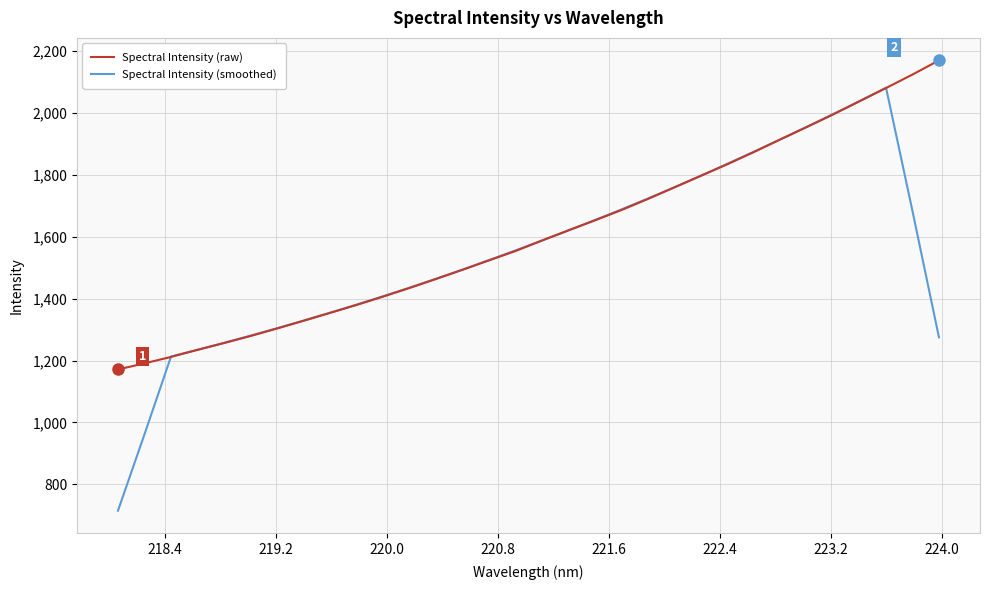

Which series has the widest spread of values?

Spectral Intensity (smoothed)